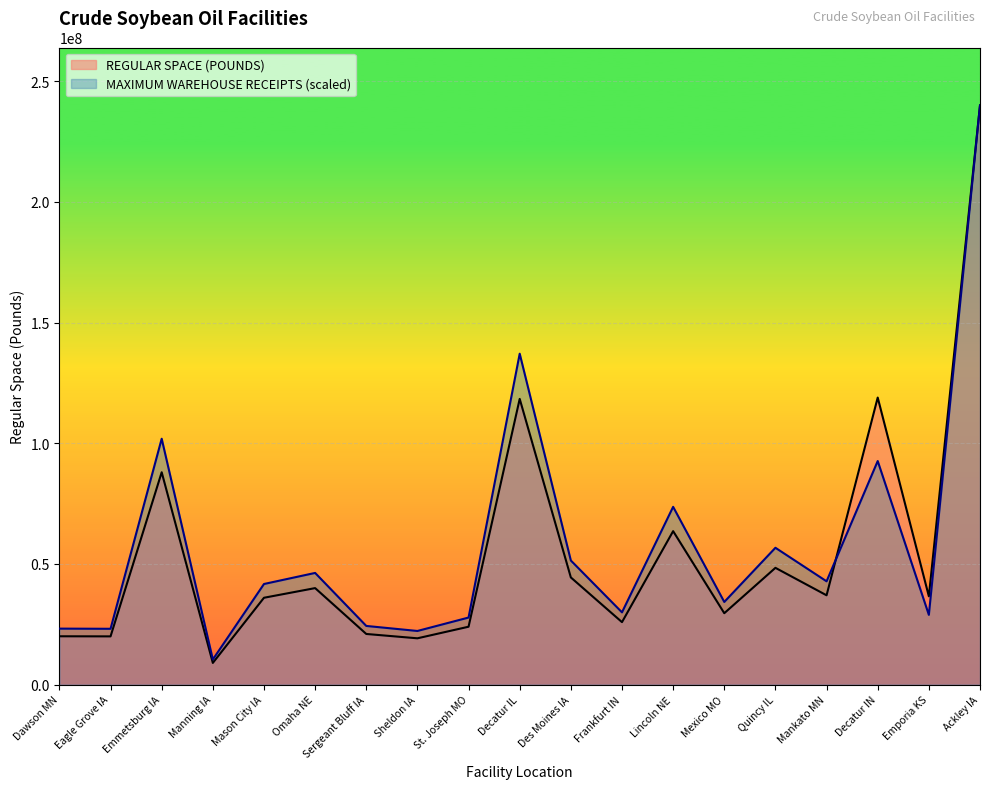

How many series are shown in this chart?

2